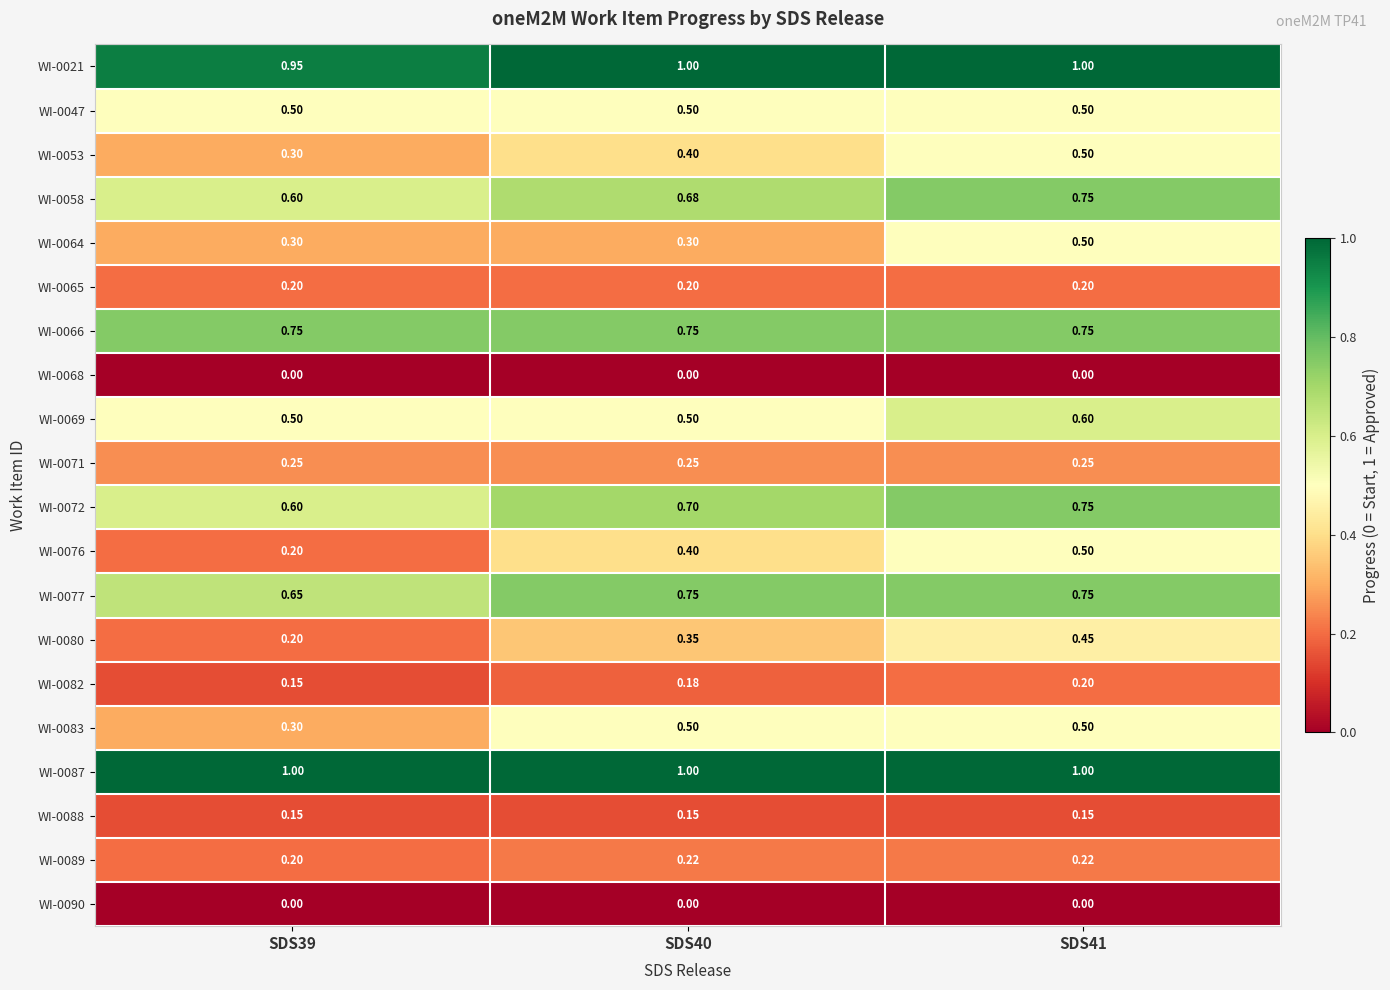

Which series has the widest spread of values?

WI-0076